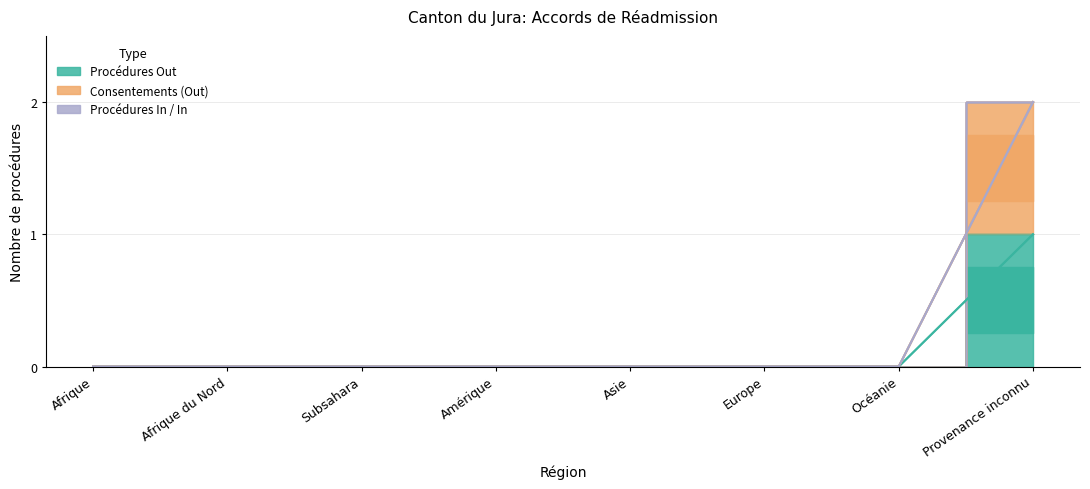

True or false: Procédures In and Consentements (In) intersect in this chart.

False